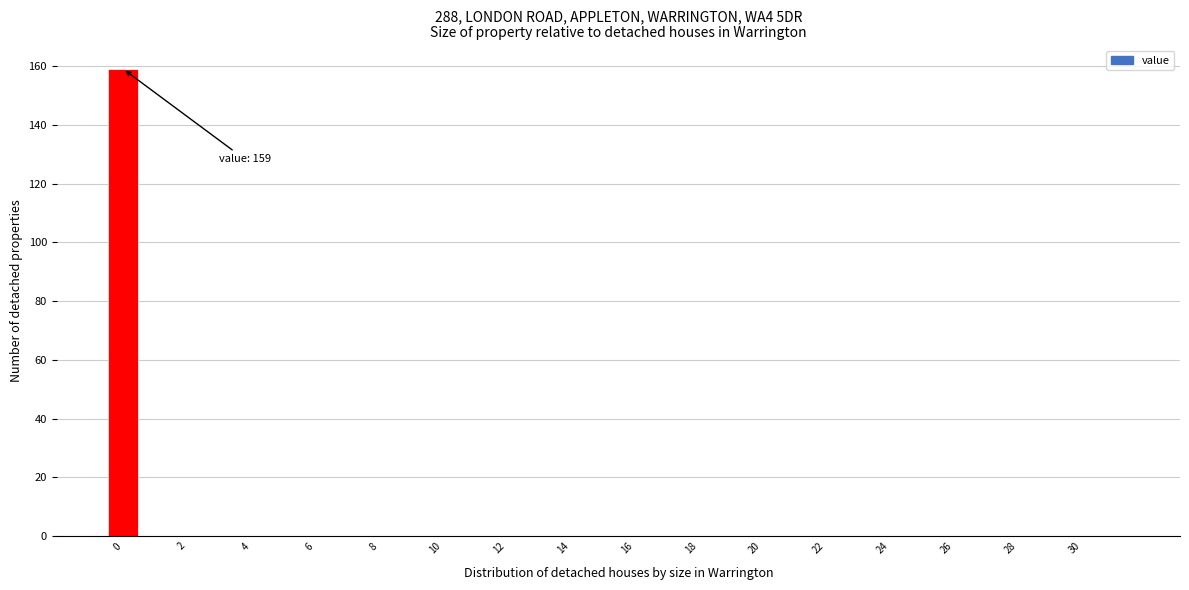

Which range on the x-axis has the tallest bar?

-0.5 to 0.5